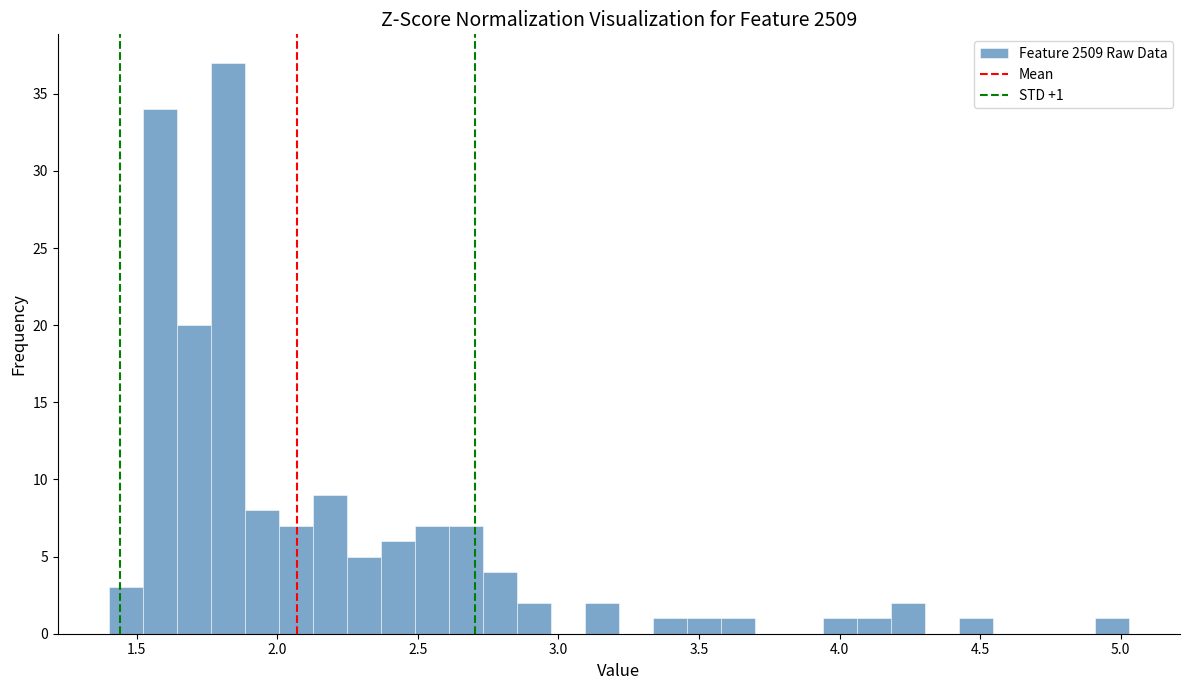

Around what value on the x-axis is the tallest bar? Give the approximate position of its centre, as read against the axis.

1.80